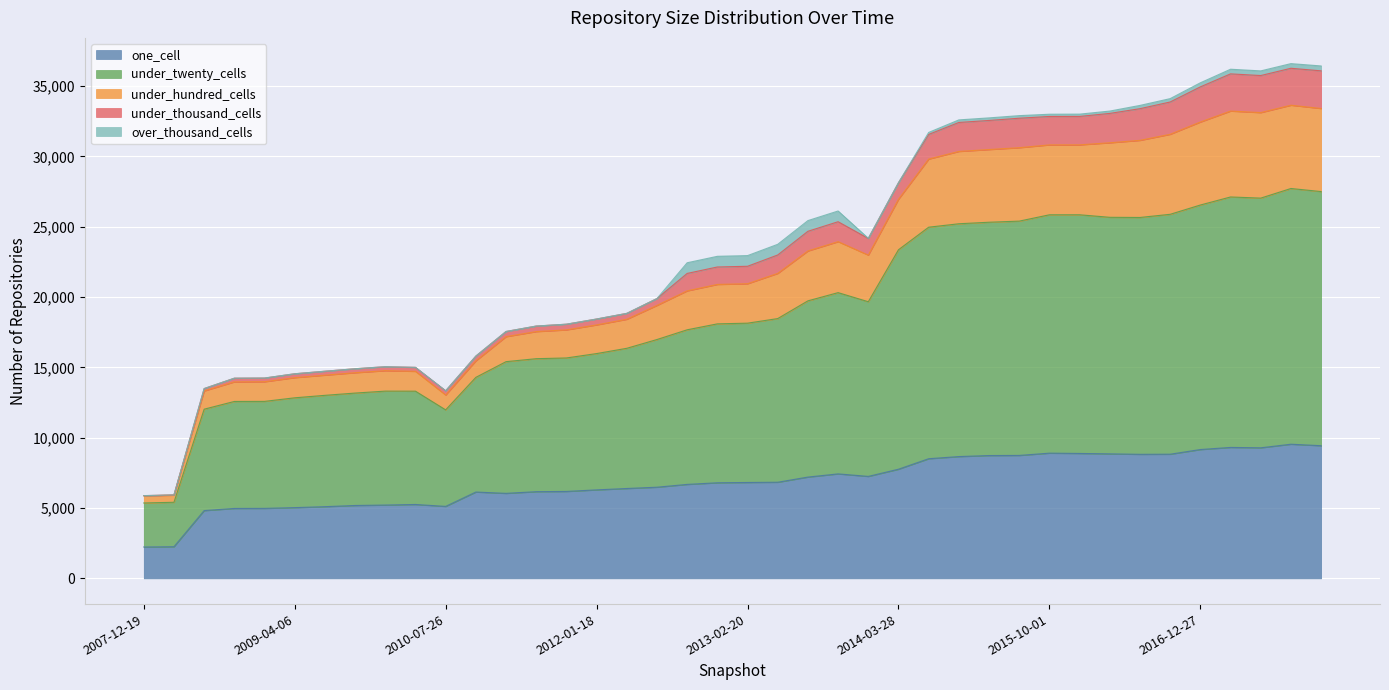

Is it true that under_twenty_cells equals 21817 at 2008-12-17?

False